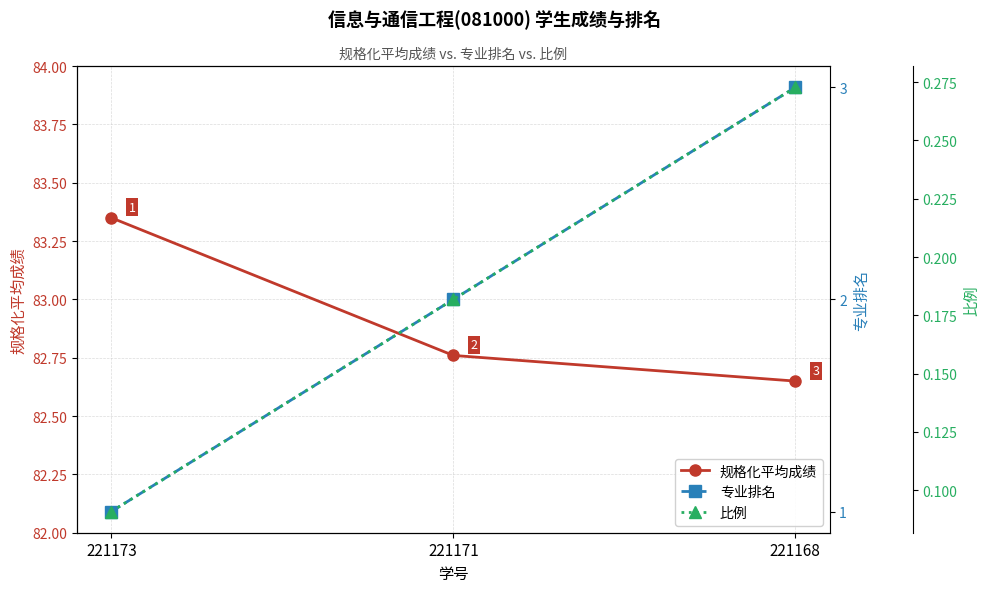

What is the value of the 规格化平均成绩 point at the 3rd from the left?

82.7